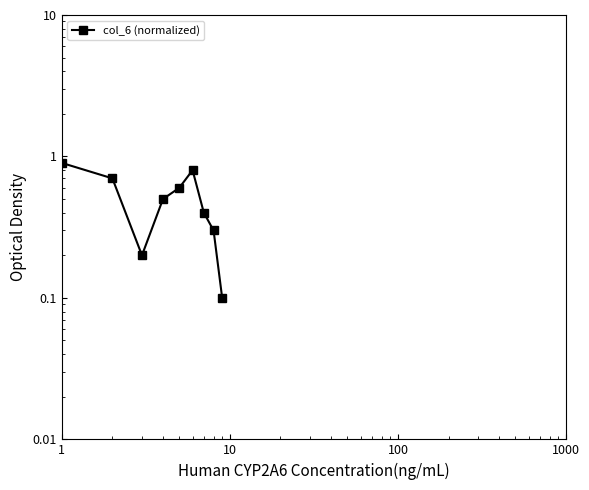

What is the sum of all values?

4.5